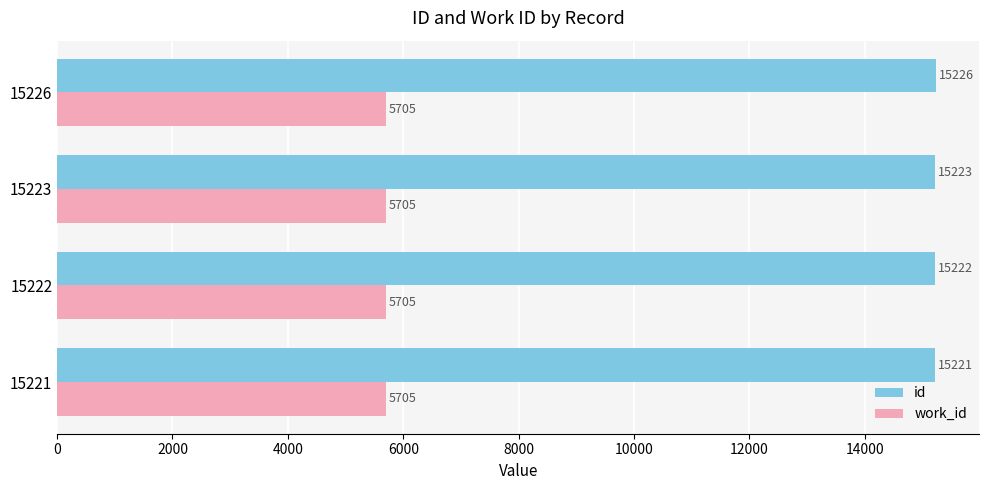

Rank the series by their maximum value, from lowest to highest.

work_id, id